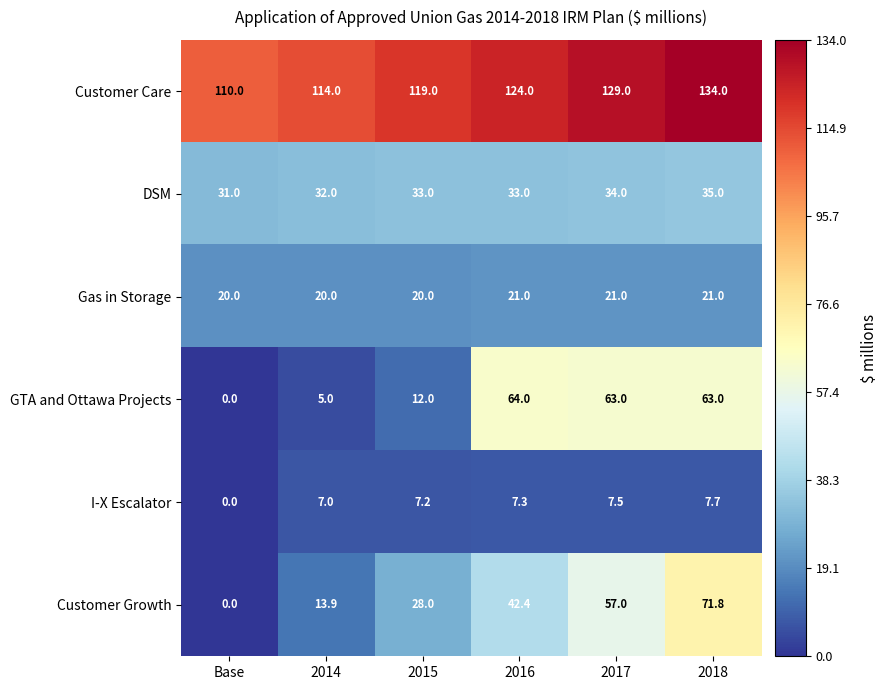

List the labels in order of Customer Care value, largest first.

2018, 2017, 2016, 2015, 2014, Base